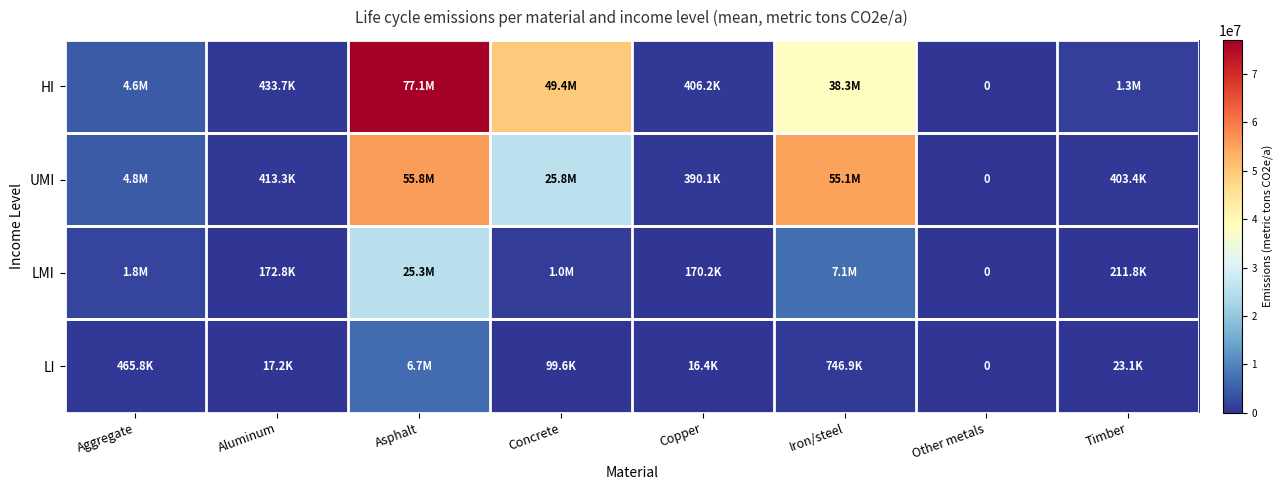

How many values in the UMI series exceed 4754890?

4